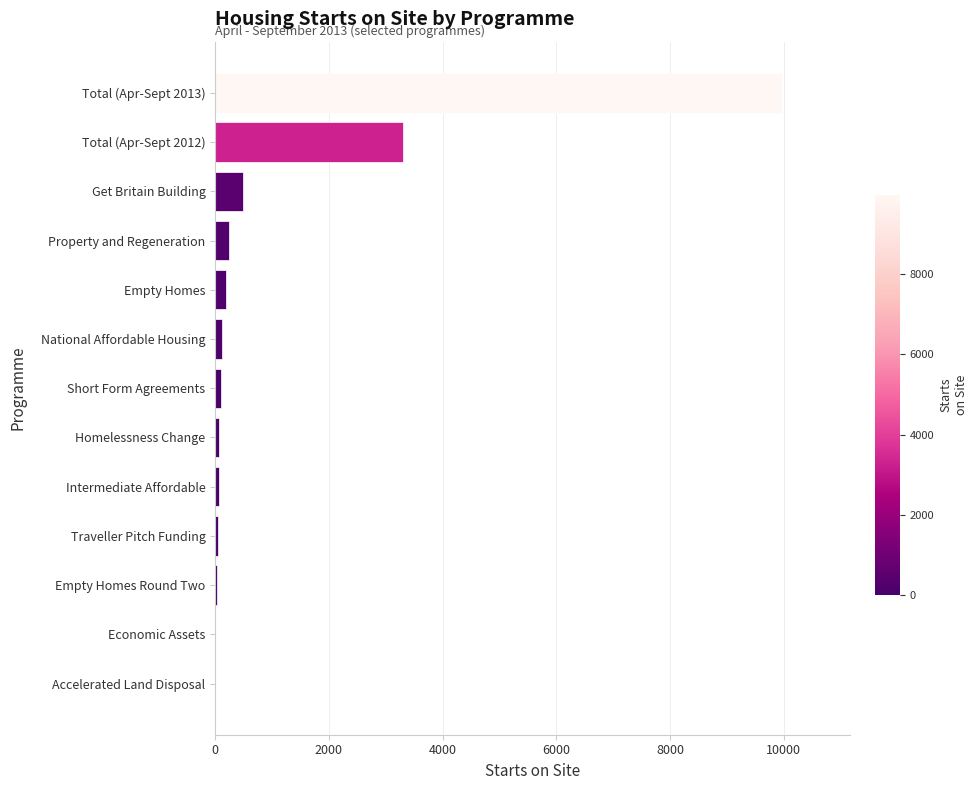

What is the sum of all values?

14645